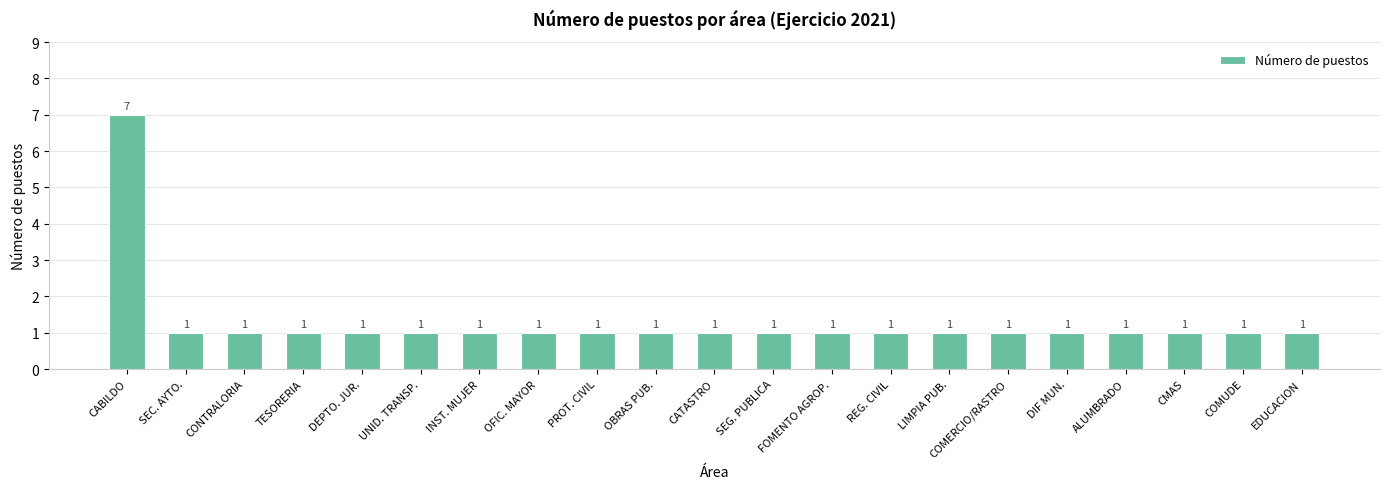

Count the number of data series in this chart.

1